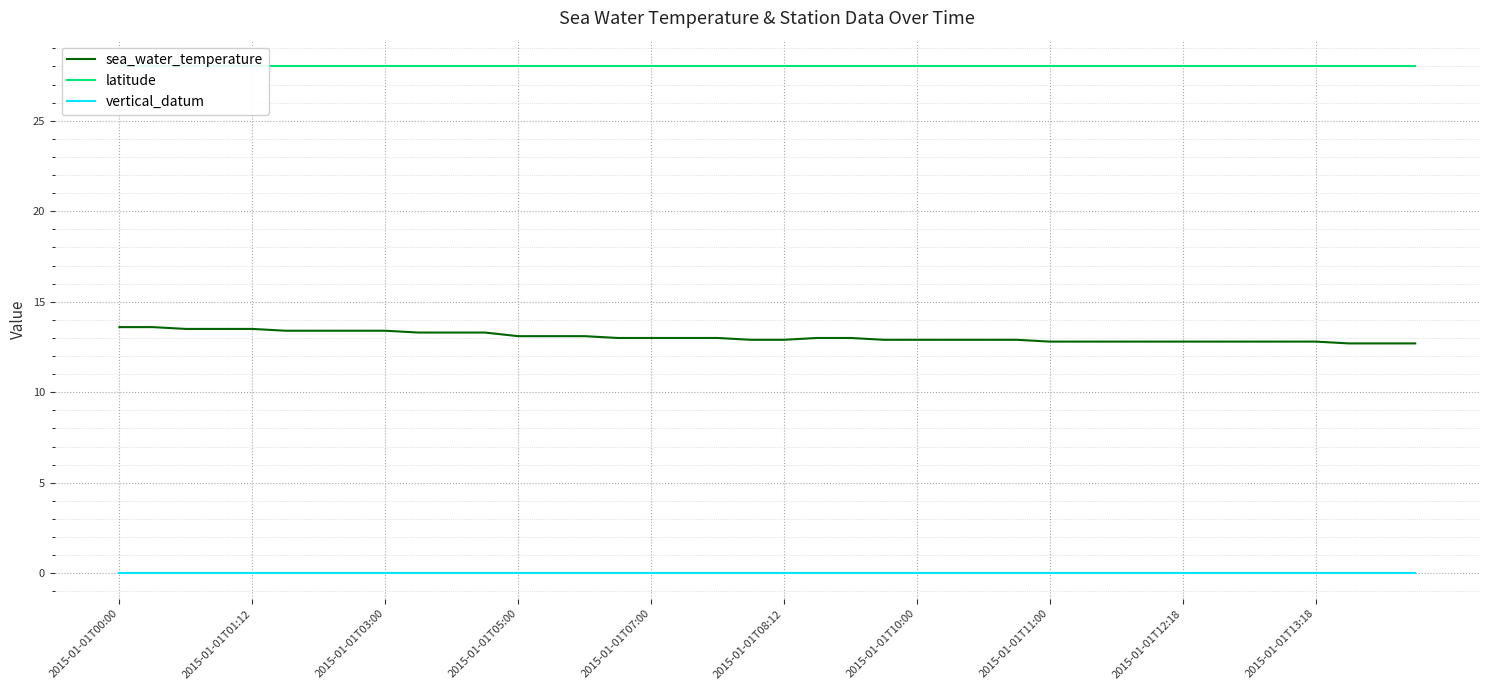

Is it true that vertical_datum equals 0.0 at 2015-01-01T13:18?

True